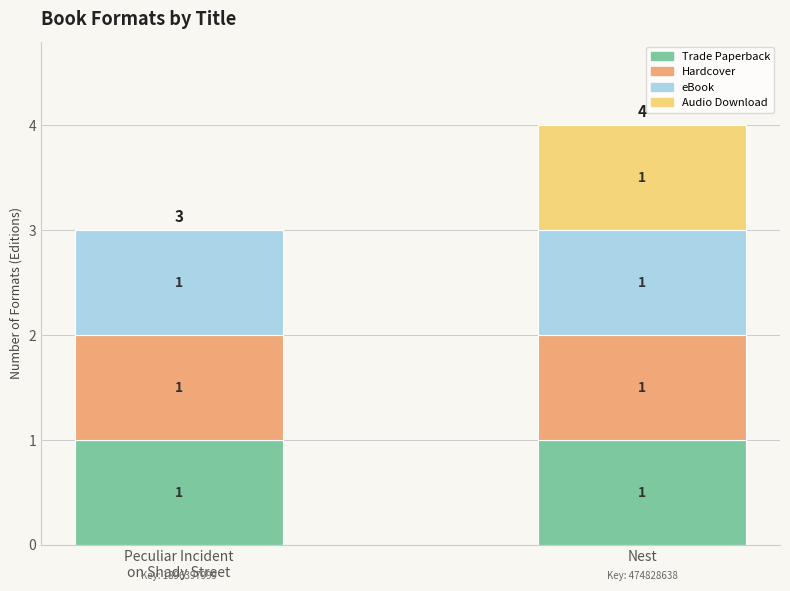

What is the maximum value for Trade Paperback?

1